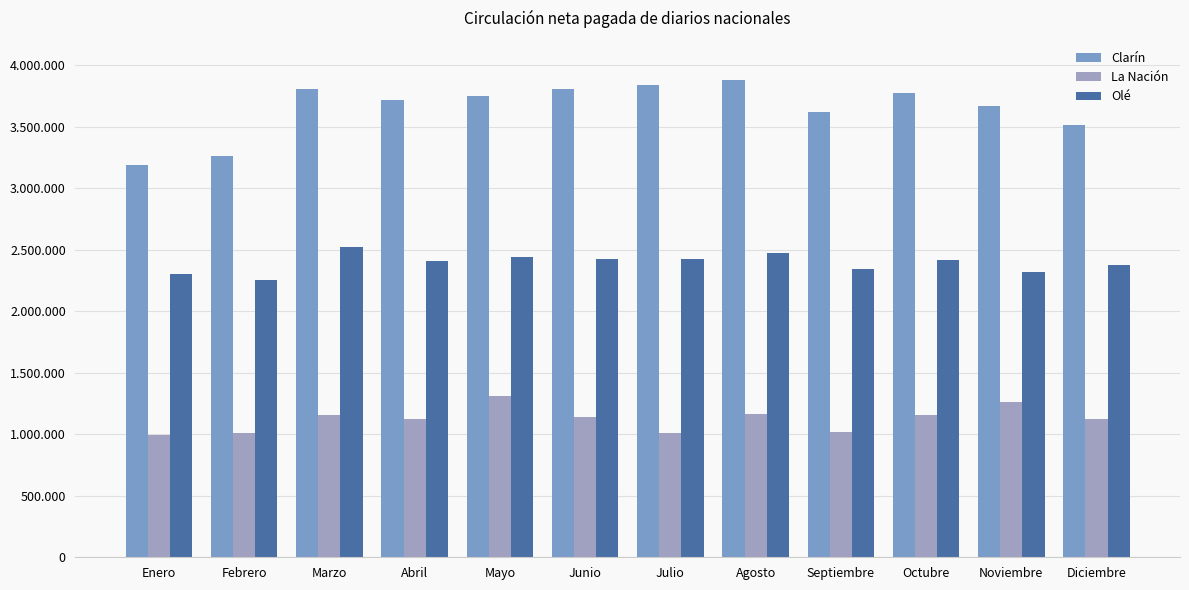

Reading right to left, transcribe all the data shown in this chart.

Clarín: Diciembre=3513720	Noviembre=3667688	Octubre=3779024	Septiembre=3619620	Agosto=3881882	Julio=3838792	Junio=3804510	Mayo=3754500	Abril=3720060	Marzo=3810892	Febrero=3259861	Enero=3192090
La Nación: Diciembre=1120890	Noviembre=1265618	Octubre=1160361	Septiembre=1015920	Agosto=1163585	Julio=1009174	Junio=1140630	Mayo=1314900	Abril=1122870	Marzo=1155525	Febrero=1012854	Enero=996570
Olé: Diciembre=2379480	Noviembre=2318956	Octubre=2419085	Septiembre=2347470	Agosto=2471537	Julio=2427517	Junio=2424900	Mayo=2438160	Abril=2409780	Marzo=2521013	Febrero=2255620	Enero=2306400